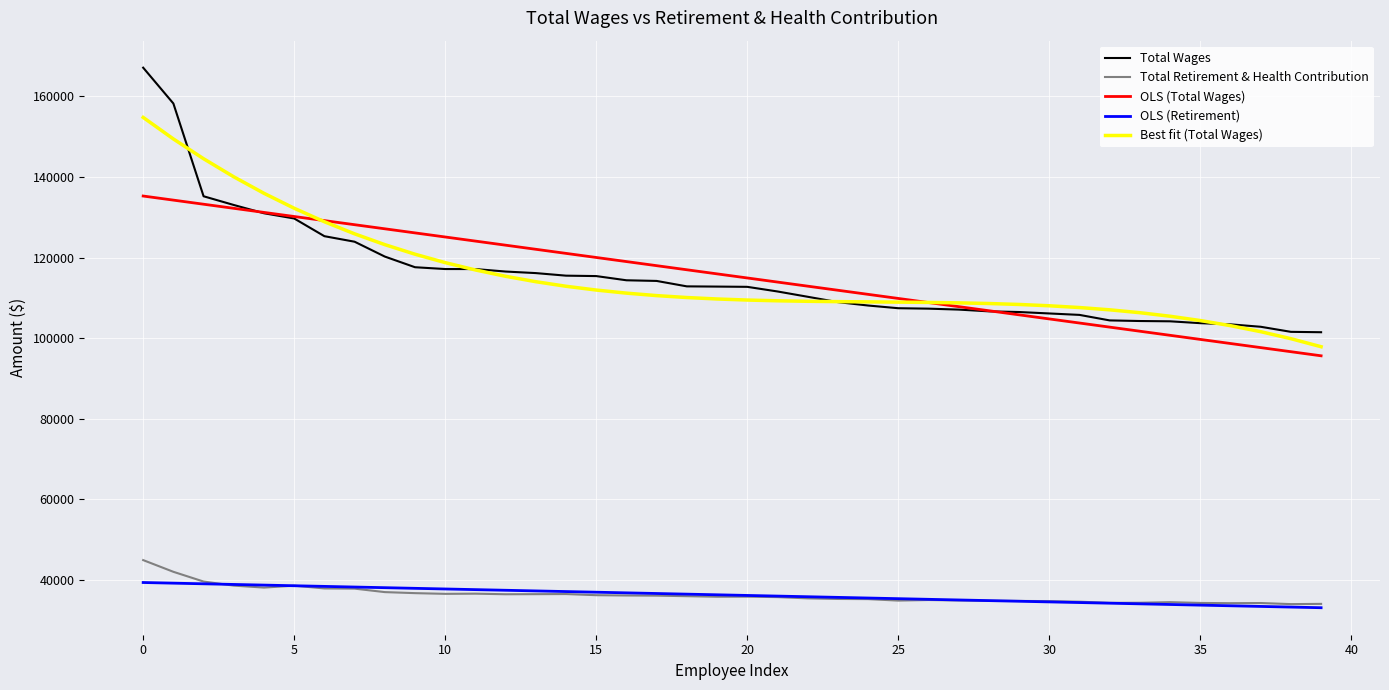

Which series has the largest range (max minus min)?

Total Wages